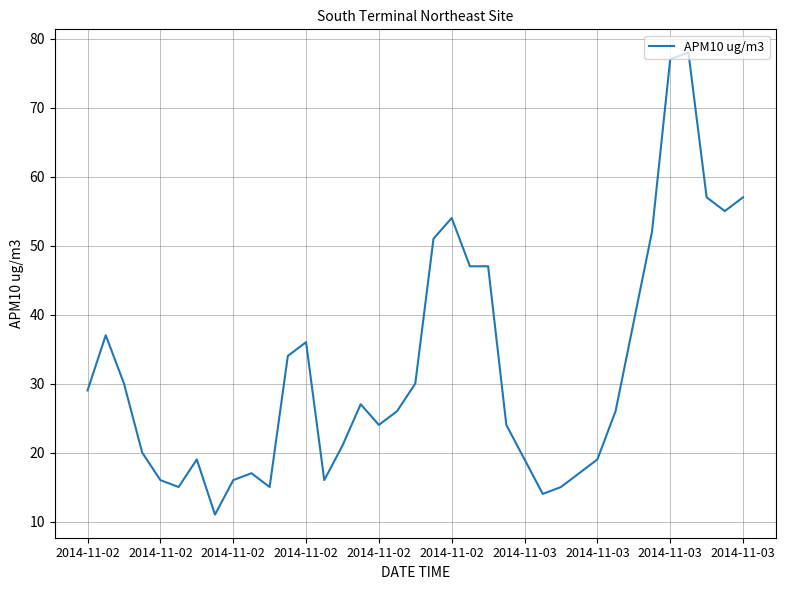

What is the difference between the maximum and minimum values?

67